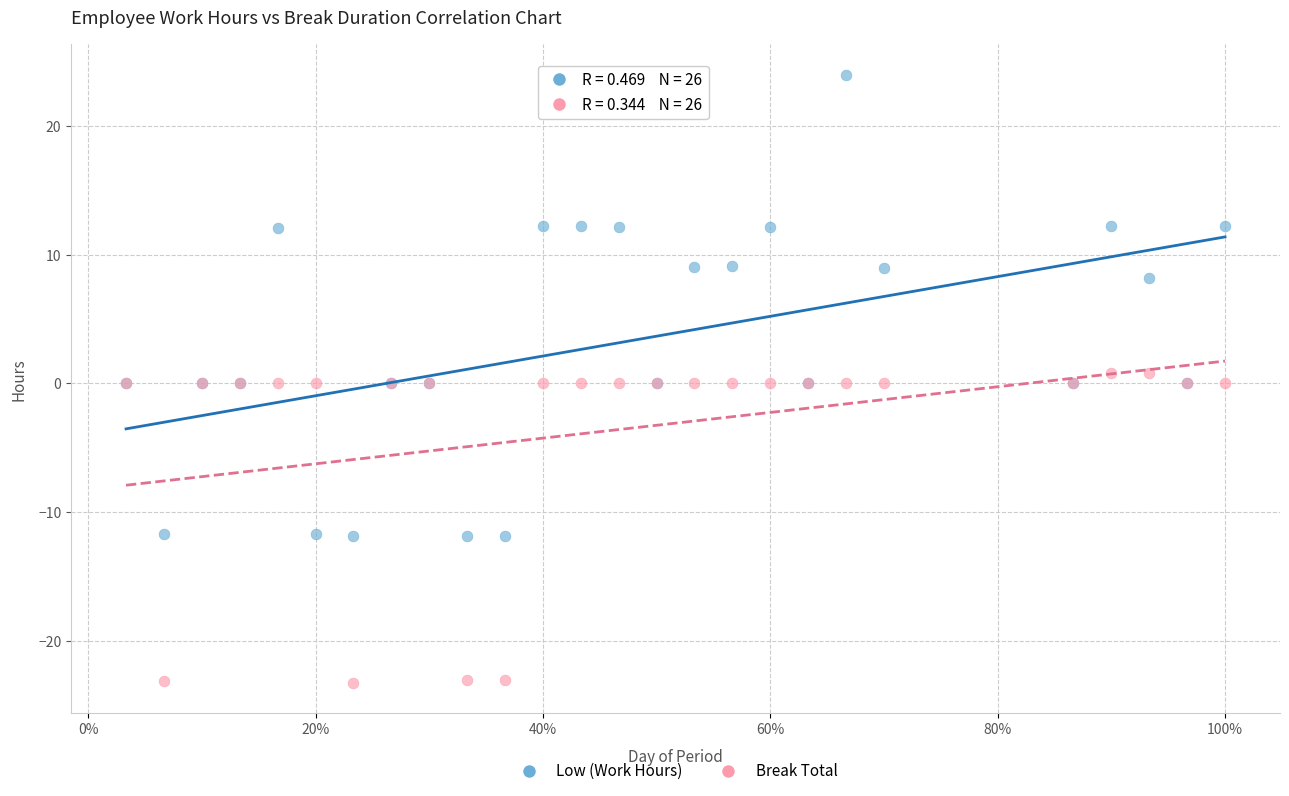

Which series contains the highest Y value?

Low (Work Hours)